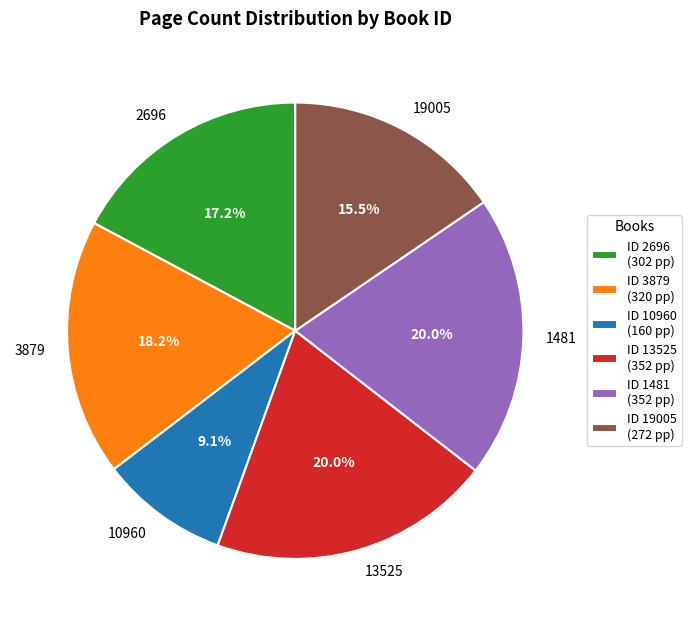

Does 1481 account for over 50% of the chart?

No